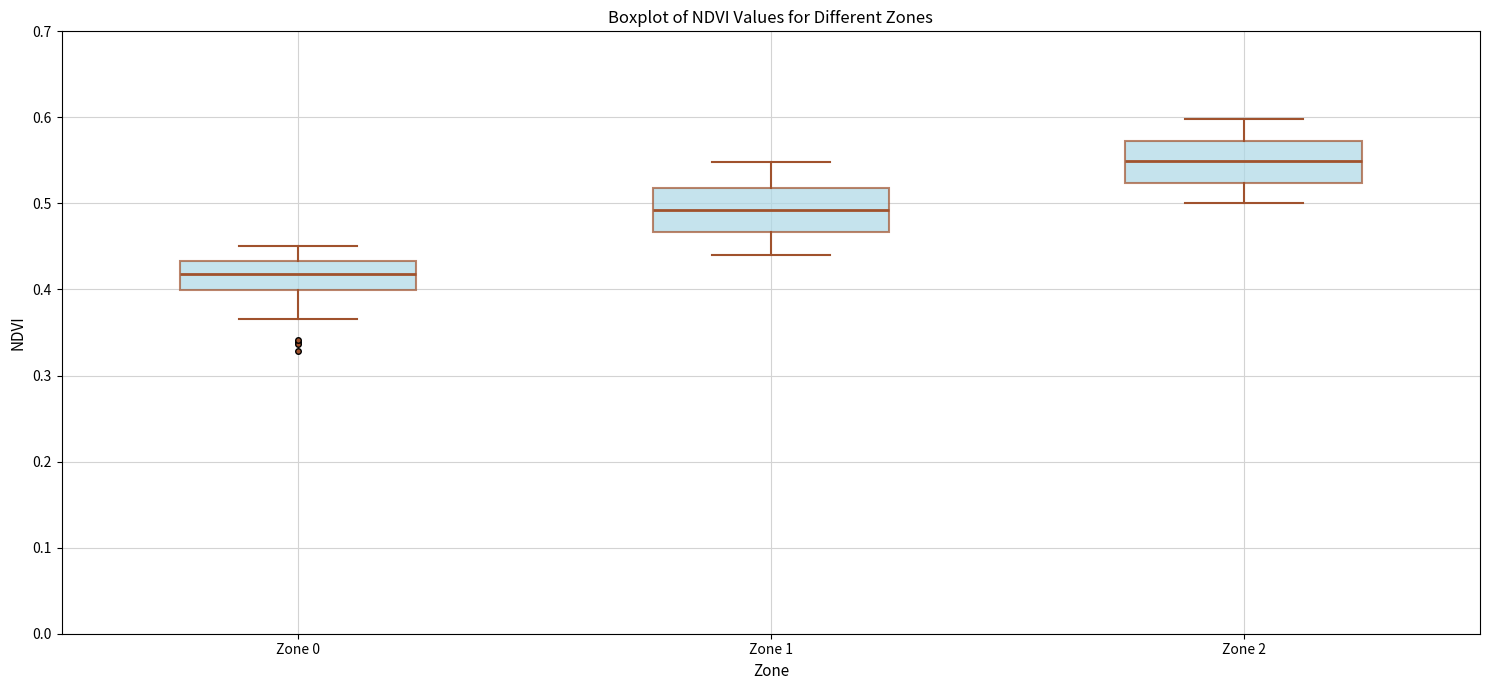

Which box's median line is the highest?

Zone 2